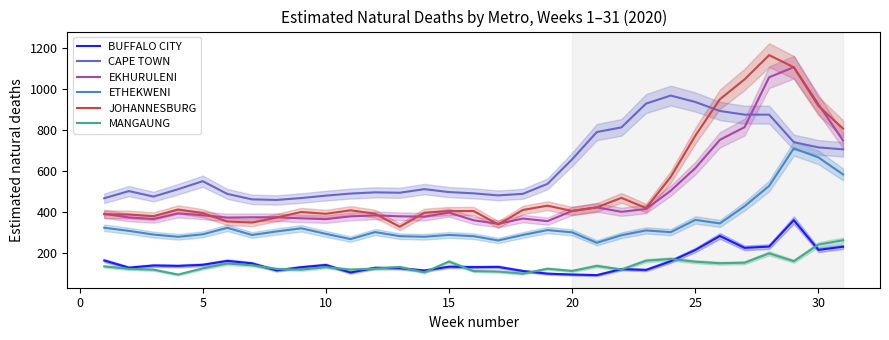

What is the maximum value for CAPE TOWN?

969.0